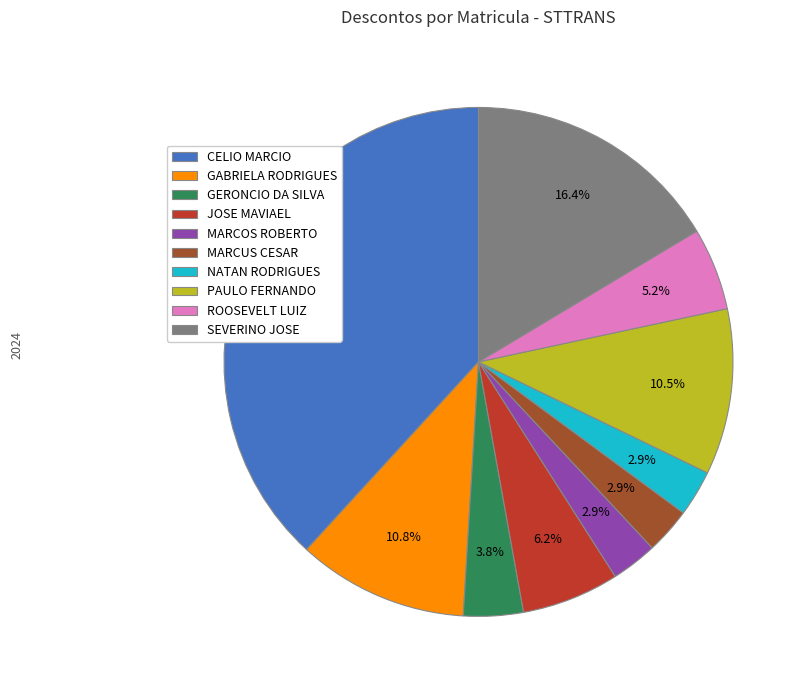

Is there any slice that represents more than half of the pie?

No